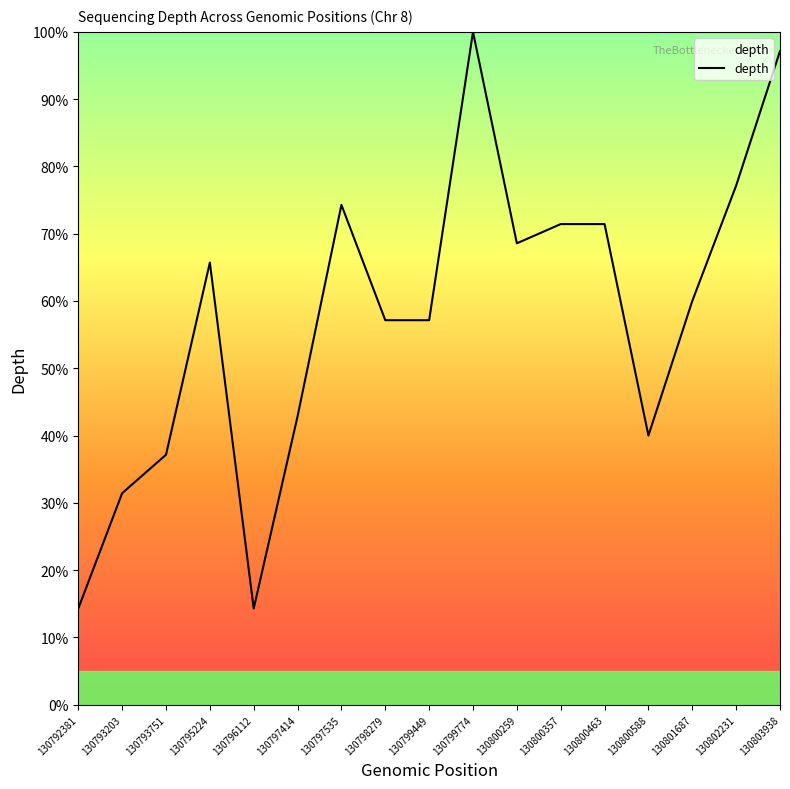

Is it true that the value at 130799449 is 38.1?

False